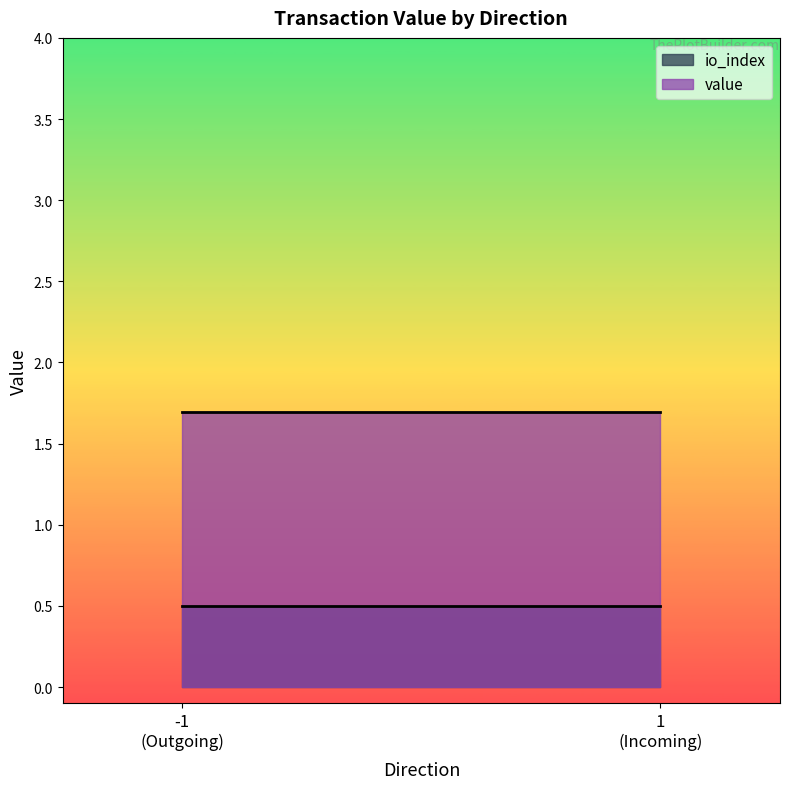

List the series in order of their overall mean, highest first.

value, io_index